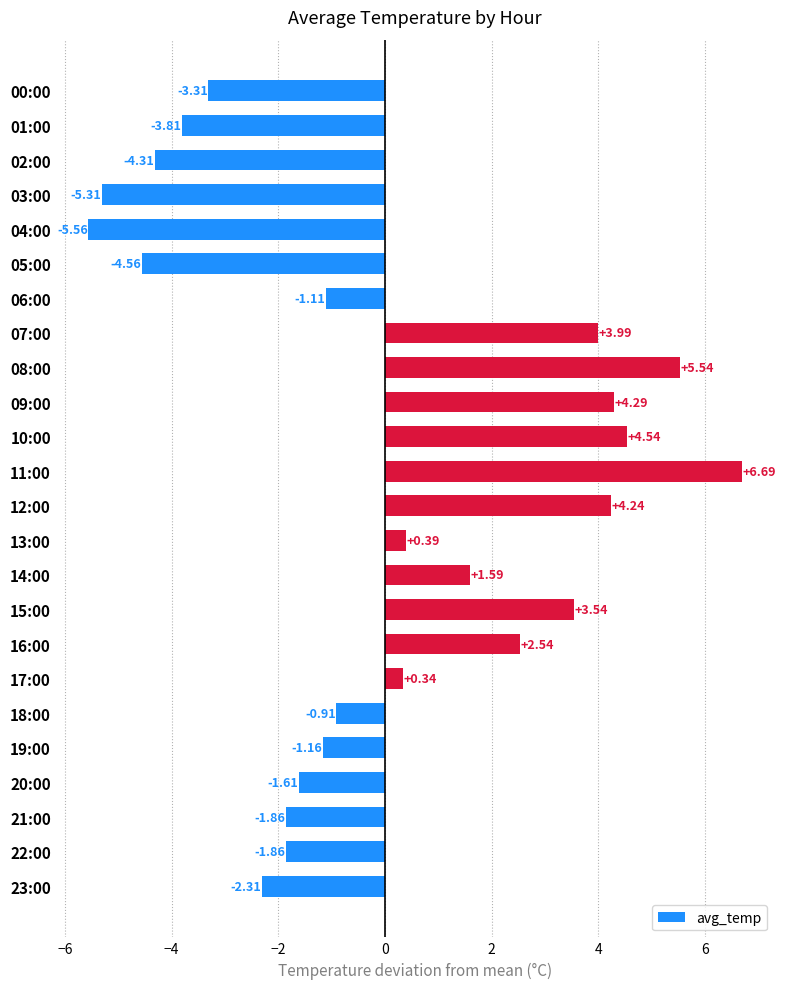

How many values are below 0?

13